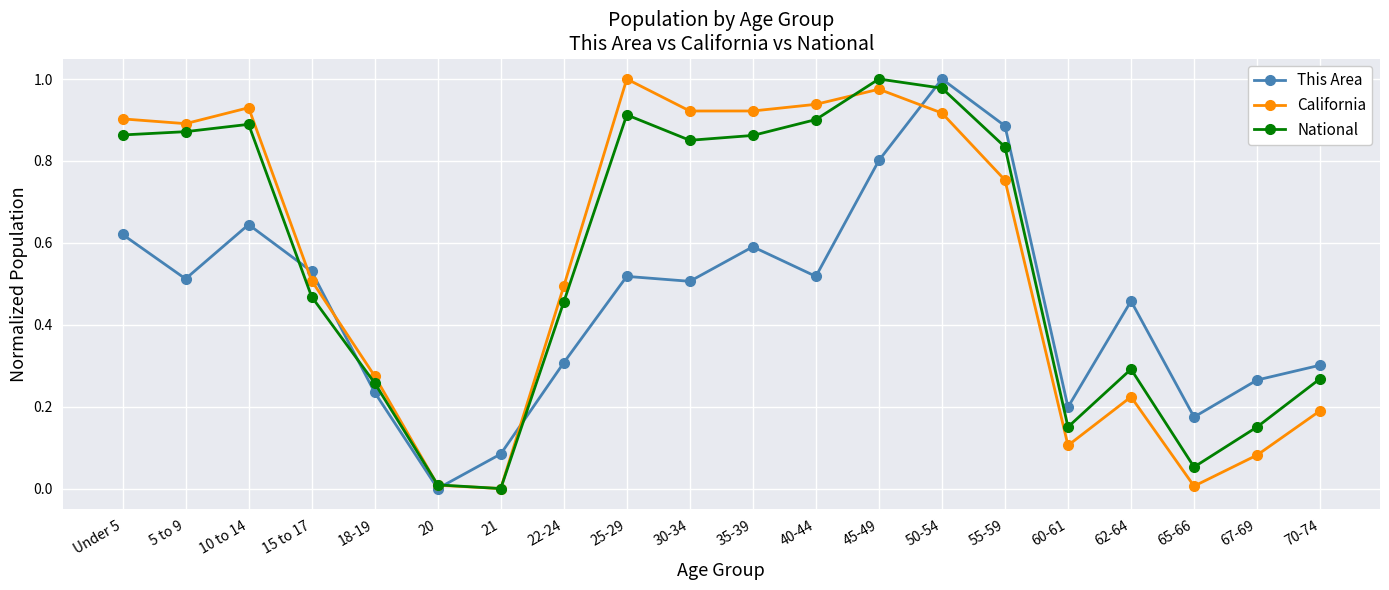

What are all the series names shown in the legend?

This Area, California, National